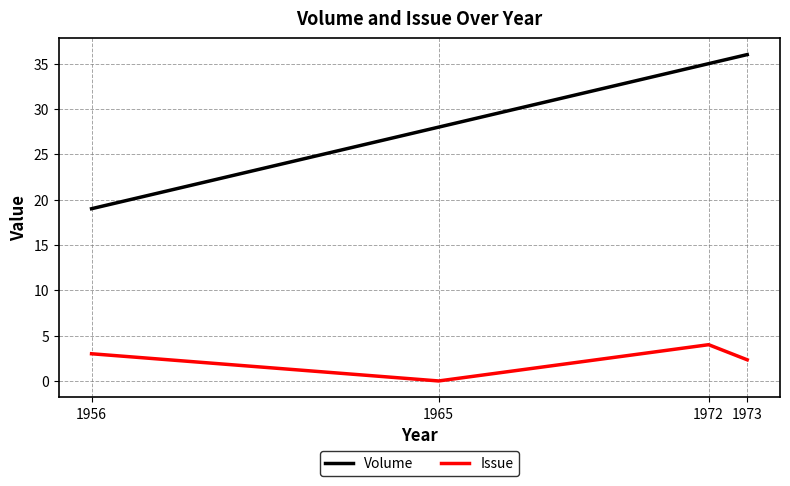

Read the Issue value at 1956.

3.0